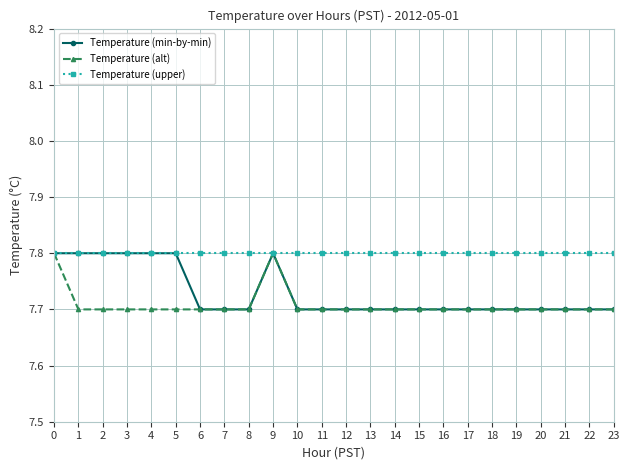

Count the Temperature (alt) values in the range 7 to 8.

24